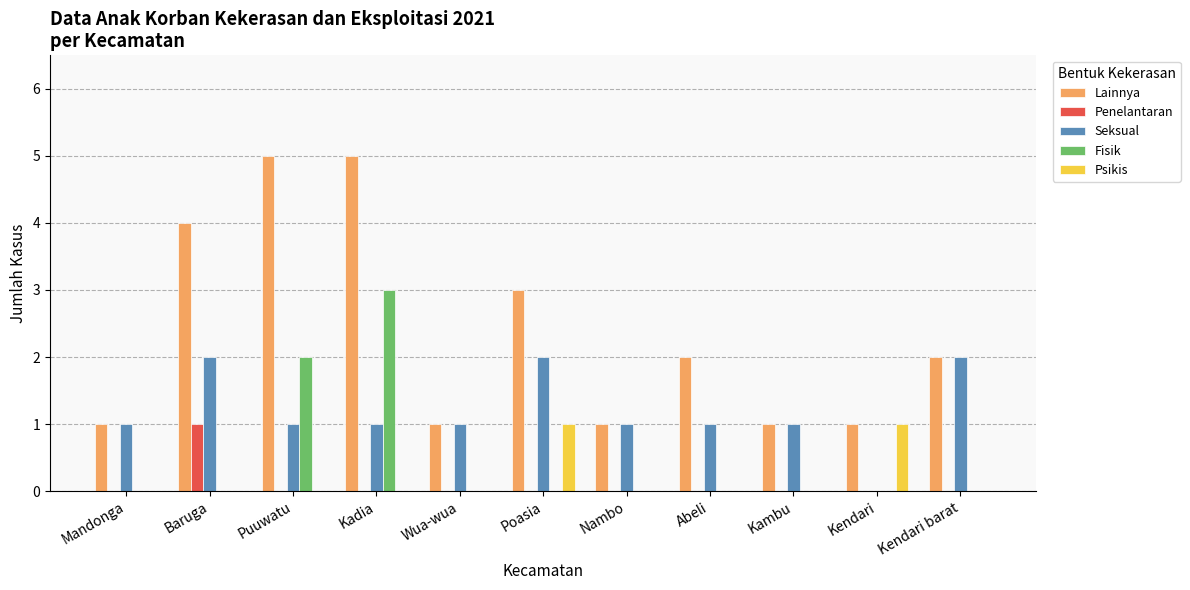

Which series has the largest total across all categories?

Lainnya